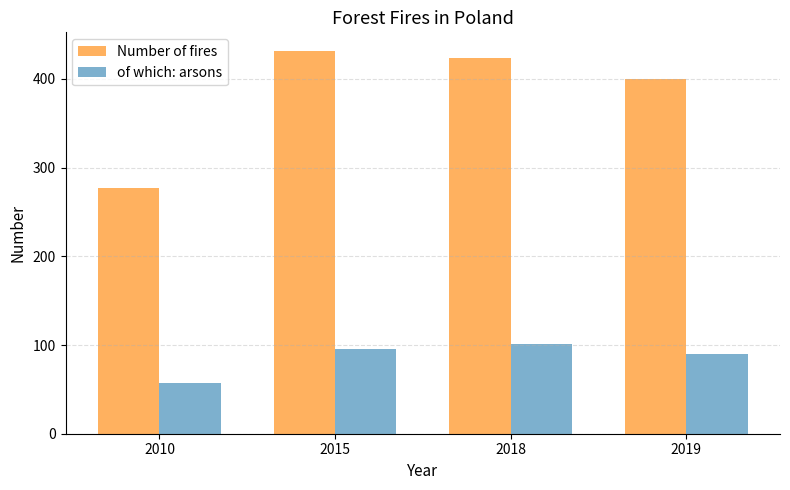

Rank the series by their maximum value, from highest to lowest.

Number of fires, of which: arsons